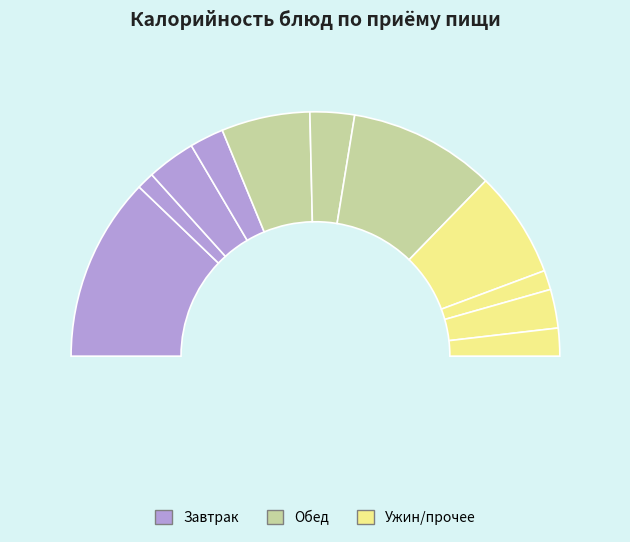

How many slices are in this pie chart?

11